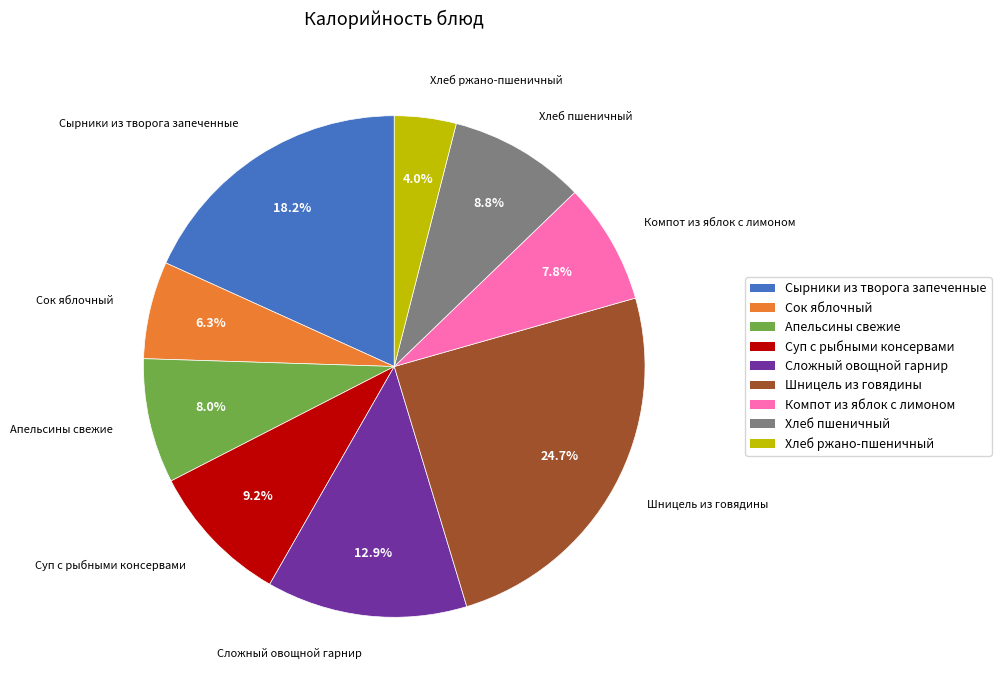

What percentage is the Шницель из говядины slice, to the nearest percent?

25%